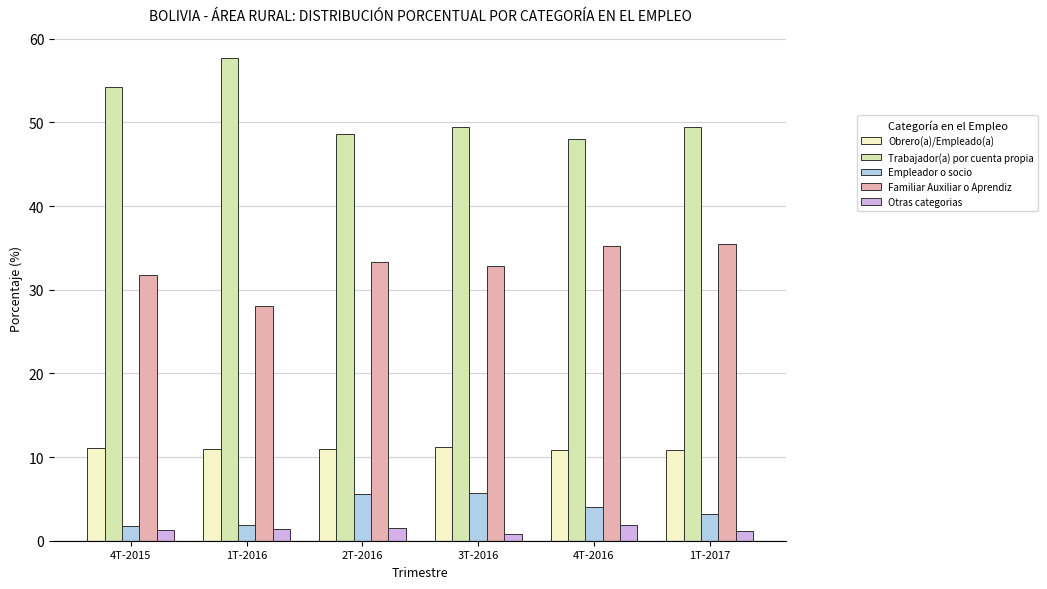

At which category does the chart reach its peak across all series?

1T-2016